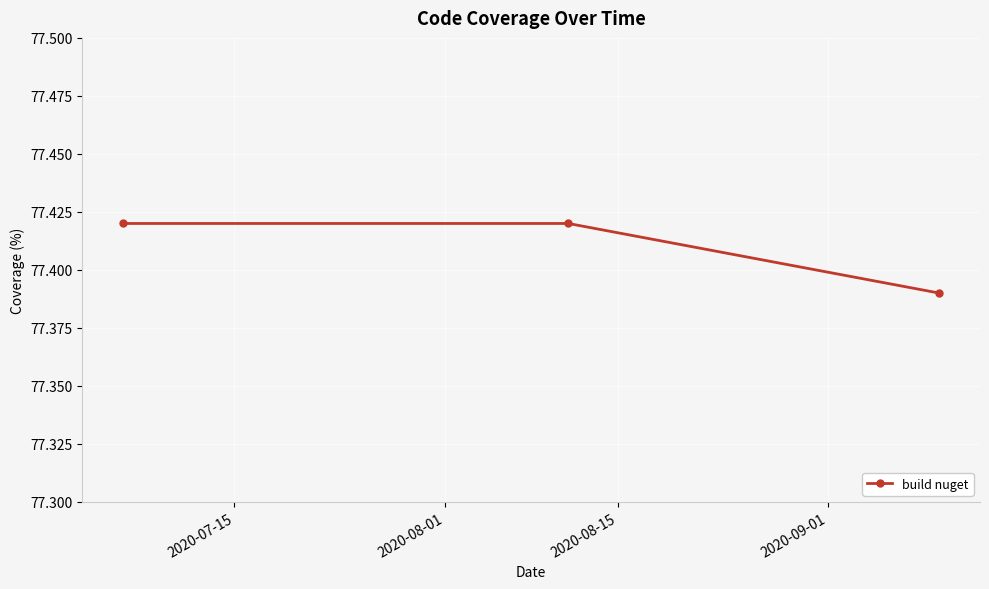

What is the sum of all values?

232.2